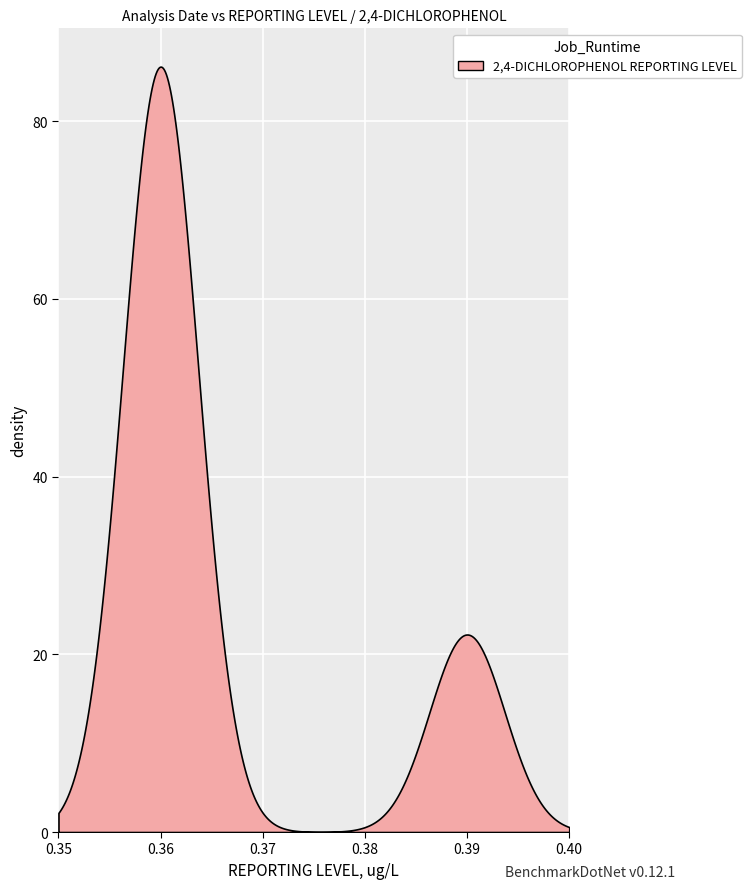

What is the difference between the maximum and minimum values?

86.1